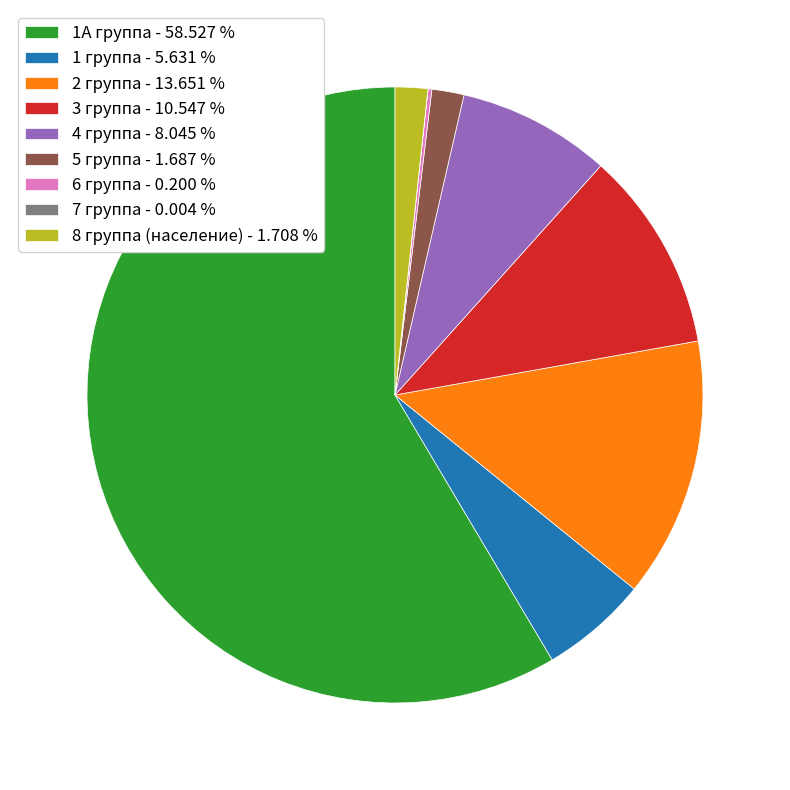

Do 2 группа - 13.651 % and 4 группа - 8.045 % together represent more than half of the pie?

No